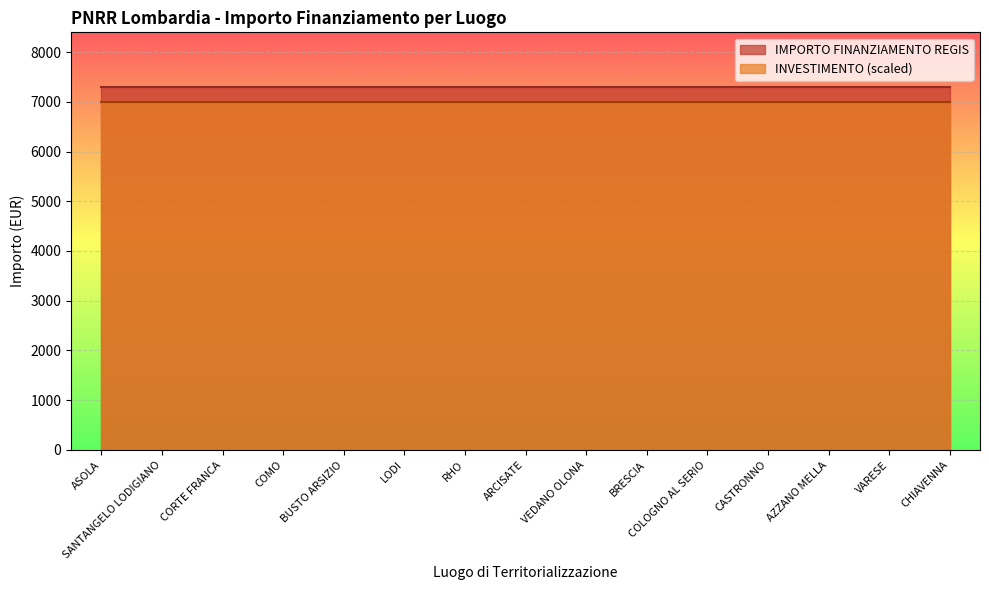

Between AZZANO MELLA and BRESCIA, which is larger?

AZZANO MELLA